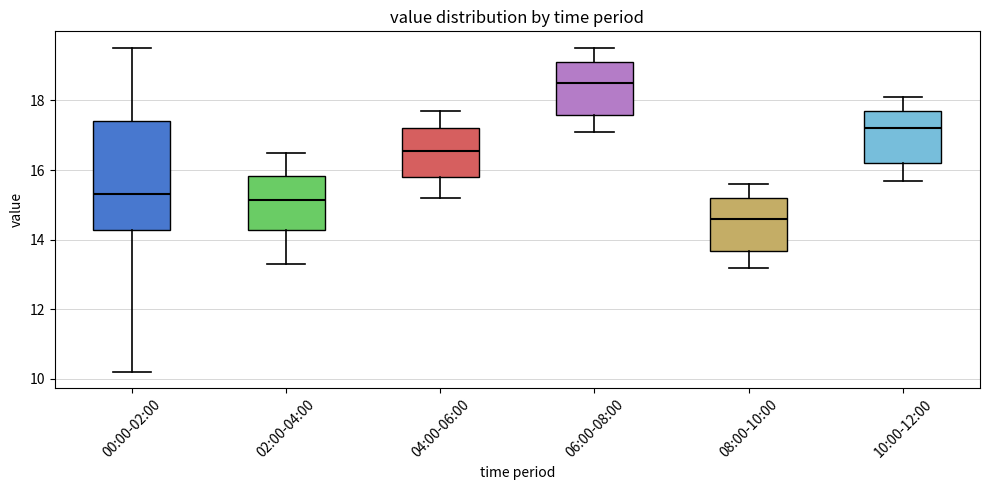

Which box has the highest median line?

06:00-08:00